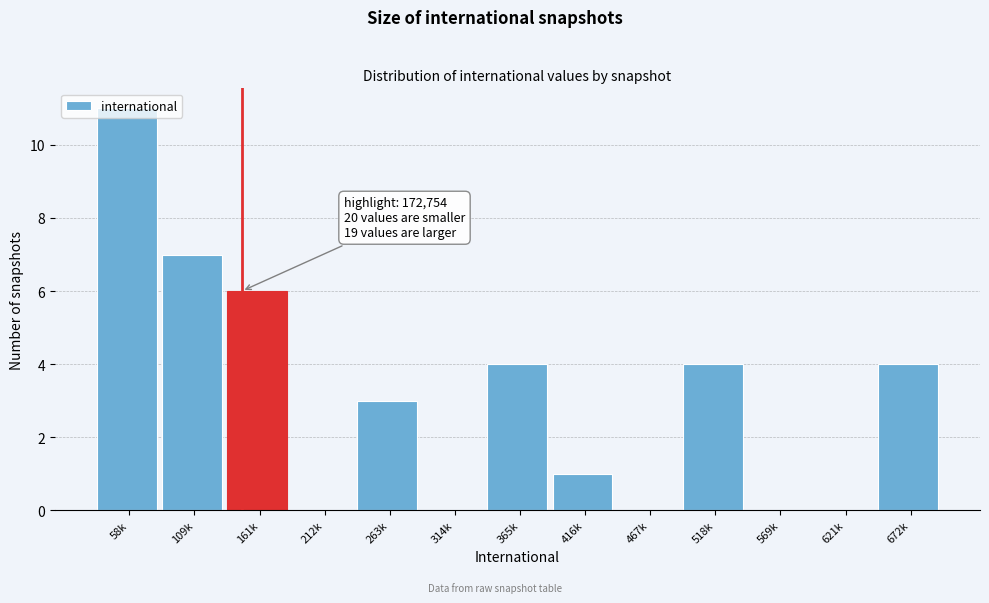

What is the maximum value shown in the chart?

11